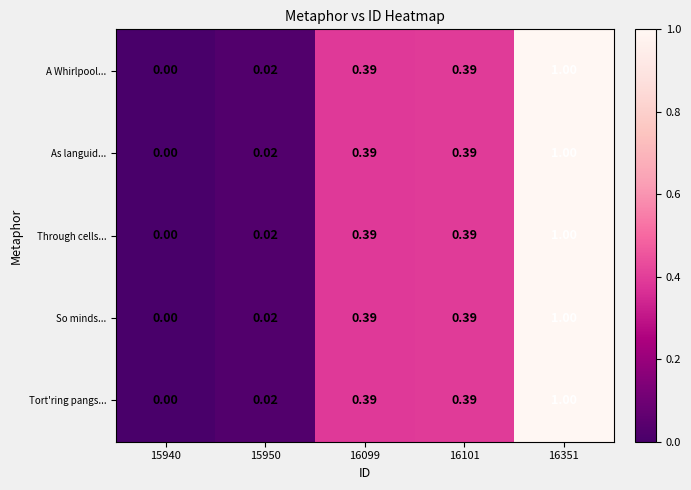

Is the value of So minds... at 15950 greater than the value of A Whirlpool... at 16101?

No